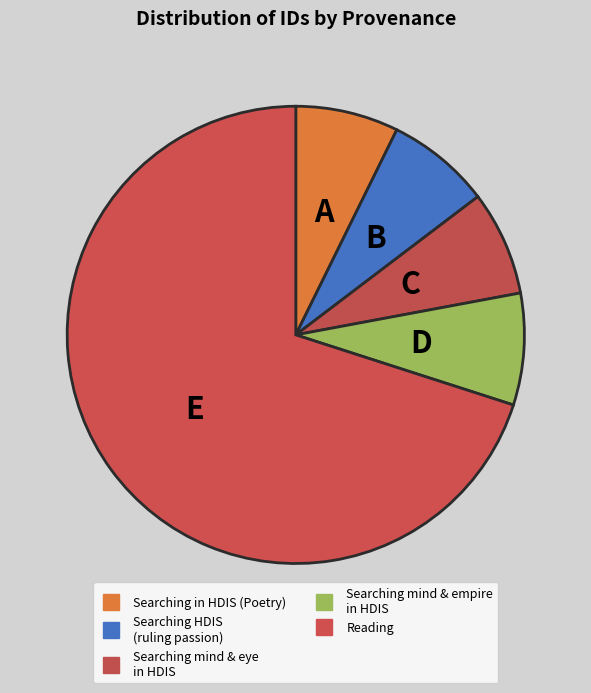

How many segments does this pie chart have?

5